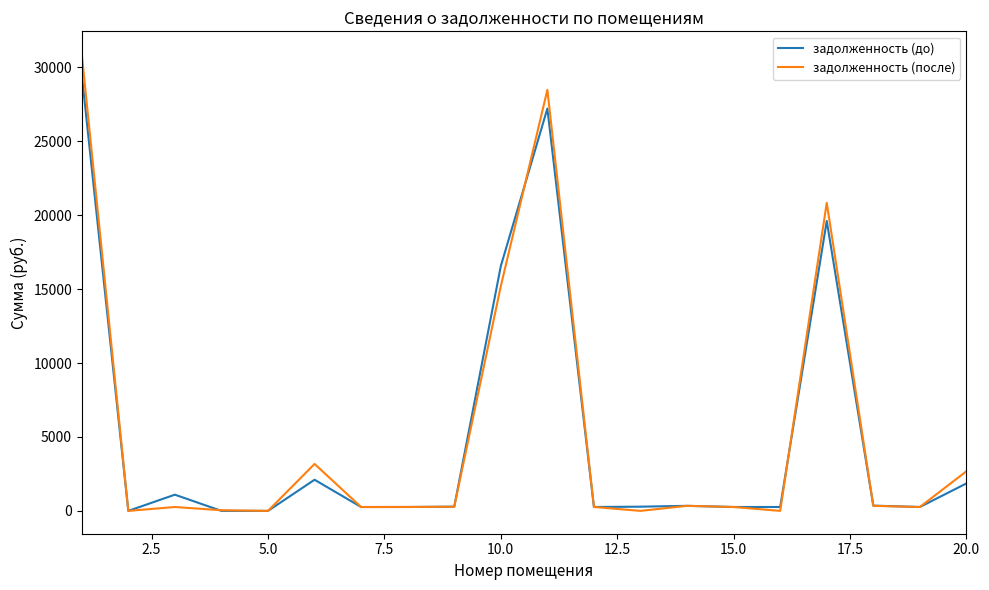

Which series has the largest range (max minus min)?

задолженность (после)